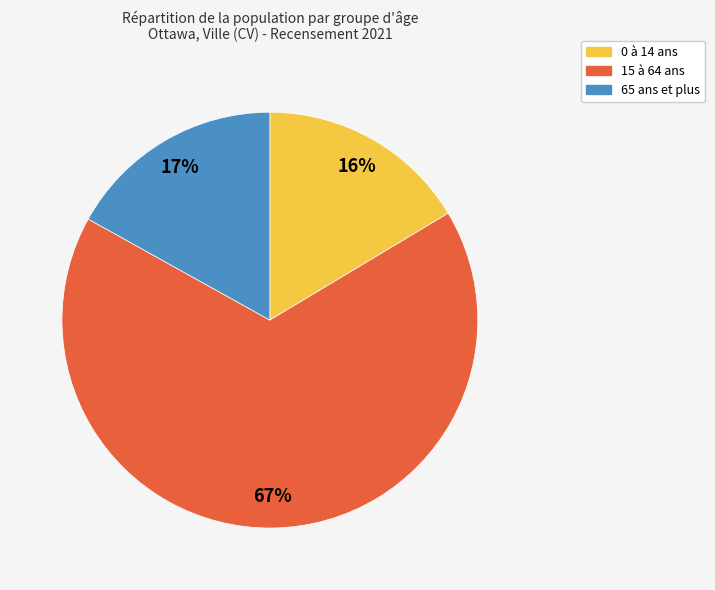

What is the ratio of the value at 0 à 14 ans to the value at 15 à 64 ans?

0.2